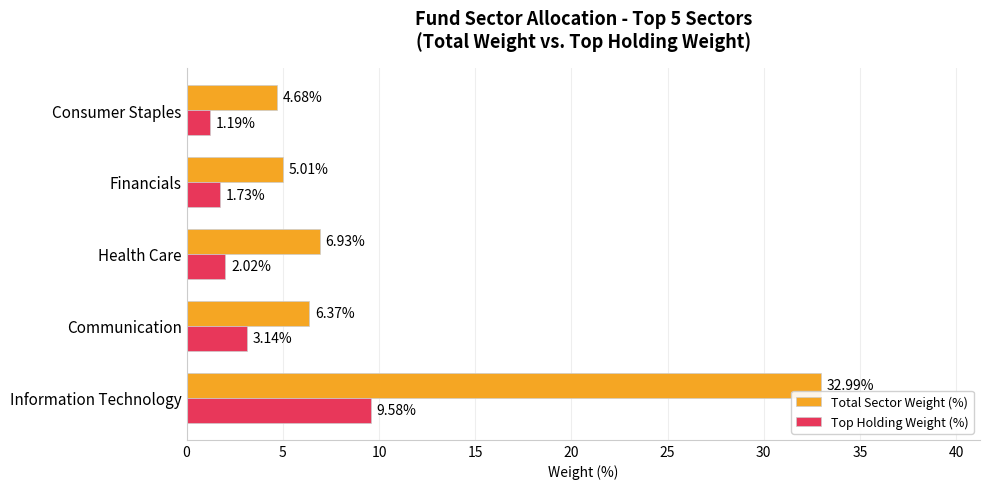

What is the difference between the maximum and minimum values in the Total Sector Weight (%) series?

28.3